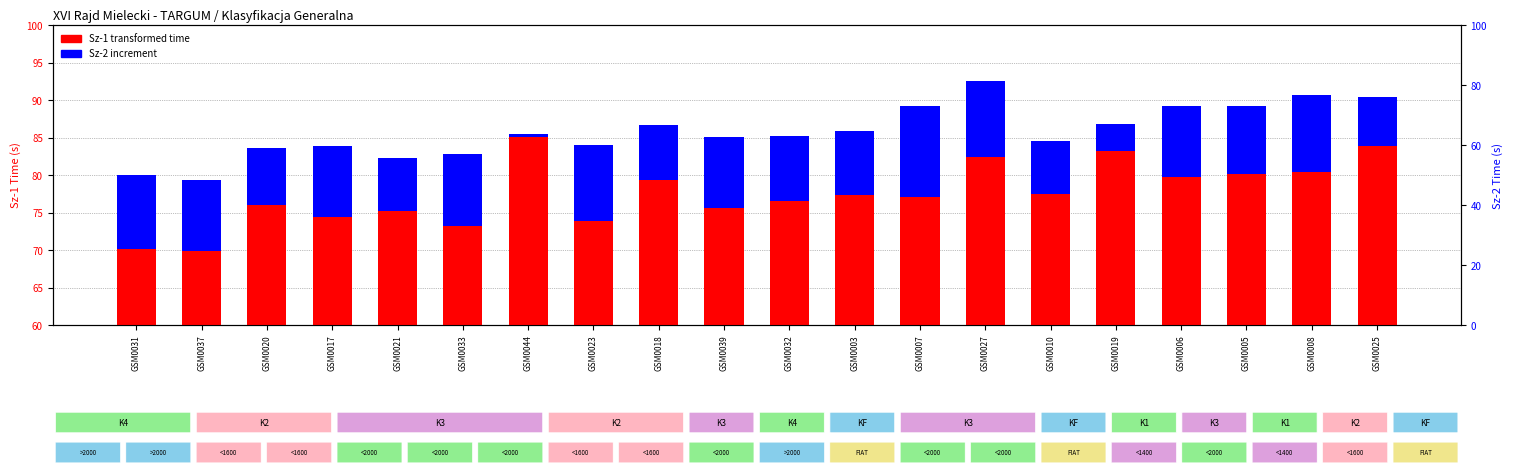

Reading left to right, what are all the values shown in this chart?

Sz-1 time: GSM0031=70.1	GSM0037=69.9	GSM0020=75.9	GSM0017=74.4	GSM0021=75.2	GSM0033=73.2	GSM0044=85.1	GSM0023=73.9	GSM0018=79.3	GSM0039=75.6	GSM0032=76.5	GSM0003=77.4	GSM0007=77.0	GSM0027=82.4	GSM0010=77.5	GSM0019=83.2	GSM0006=79.7	GSM0005=80.1	GSM0008=80.4	GSM0025=83.9
Sz-2 increment: GSM0031=9.9	GSM0037=9.5	GSM0020=7.7	GSM0017=9.6	GSM0021=7.1	GSM0033=9.6	GSM0044=0.4	GSM0023=10.2	GSM0018=7.3	GSM0039=9.5	GSM0032=8.7	GSM0003=8.6	GSM0007=12.2	GSM0027=10.1	GSM0010=7.0	GSM0019=3.7	GSM0006=9.5	GSM0005=9.1	GSM0008=10.4	GSM0025=6.5